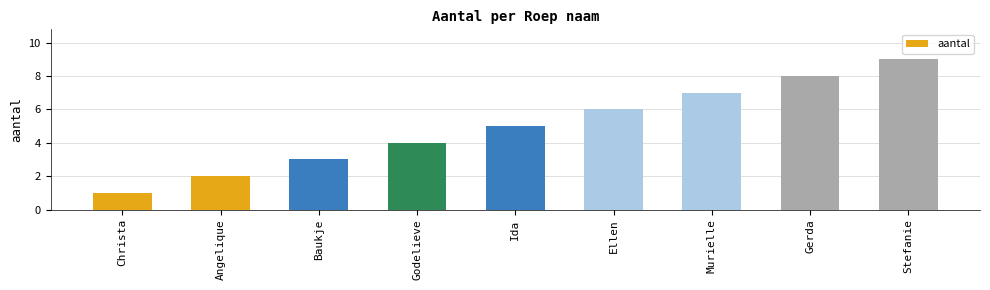

What value does the data have at Murielle?

7